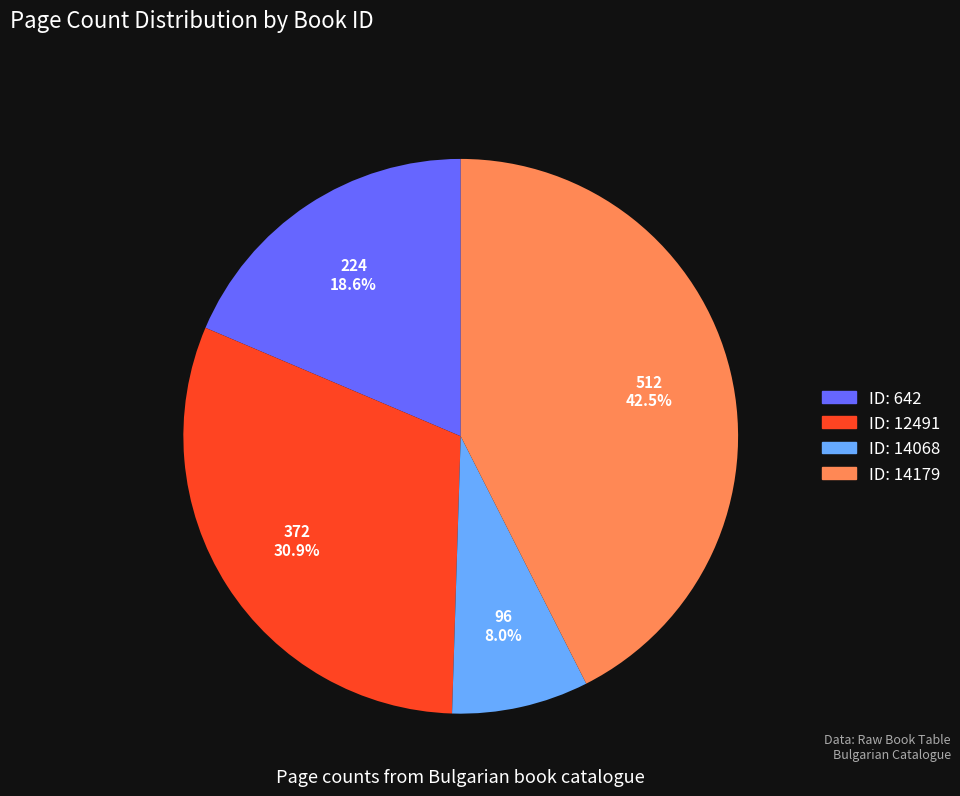

Which category has the biggest portion of the pie?

ID: 14179